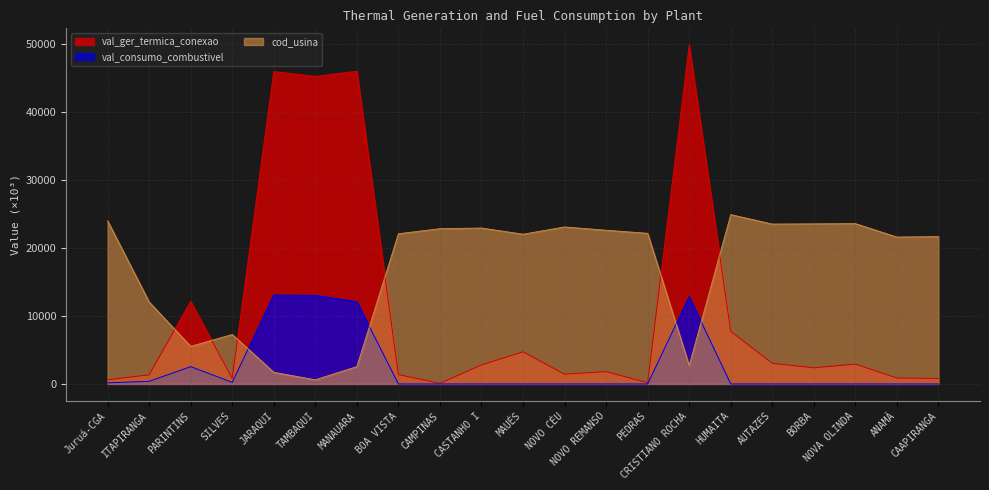

True or false: cod_usina has a value of 11655.3 at BOA VISTA.

False